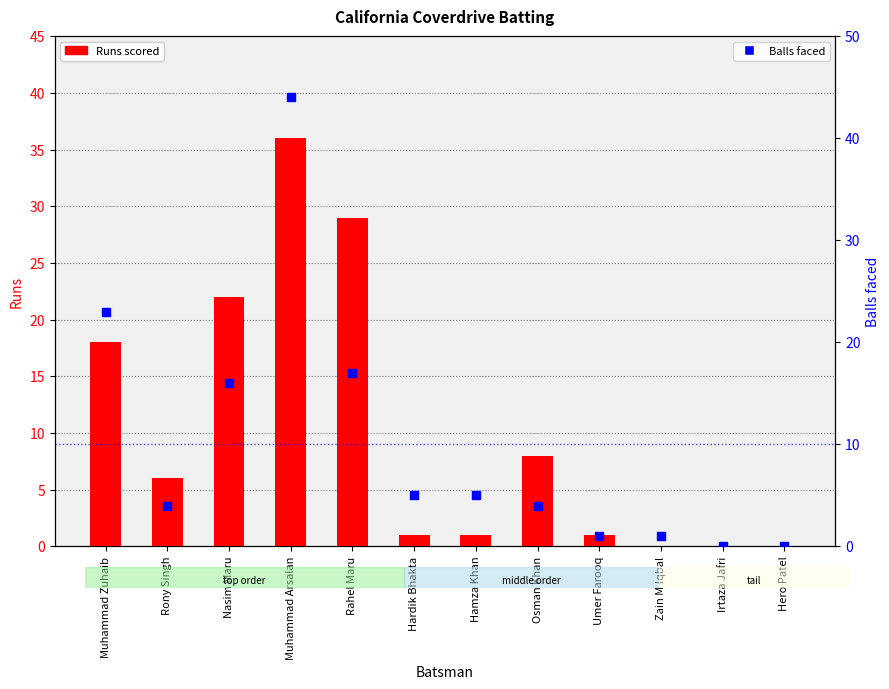

Which series reaches the minimum Y coordinate?

Runs scored